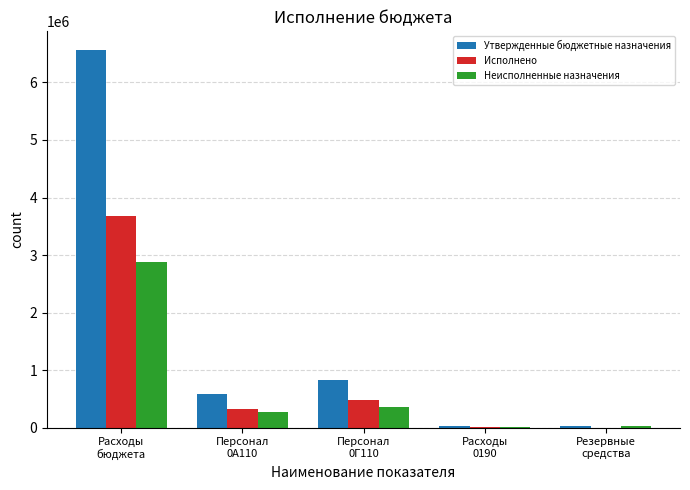

Does the chart contain stacked bars?

No